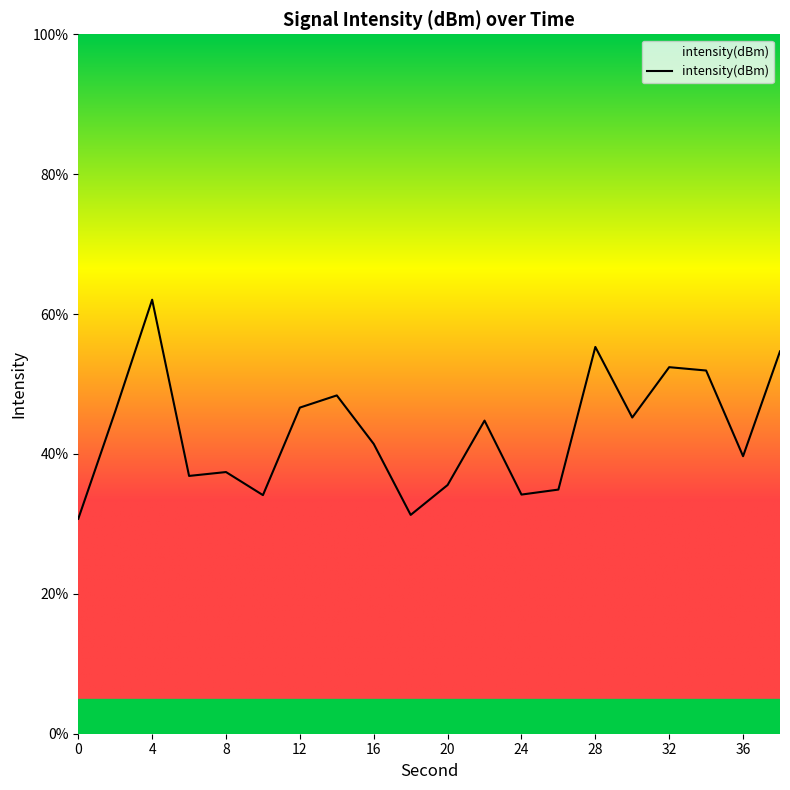

How many values exceed 44?

10